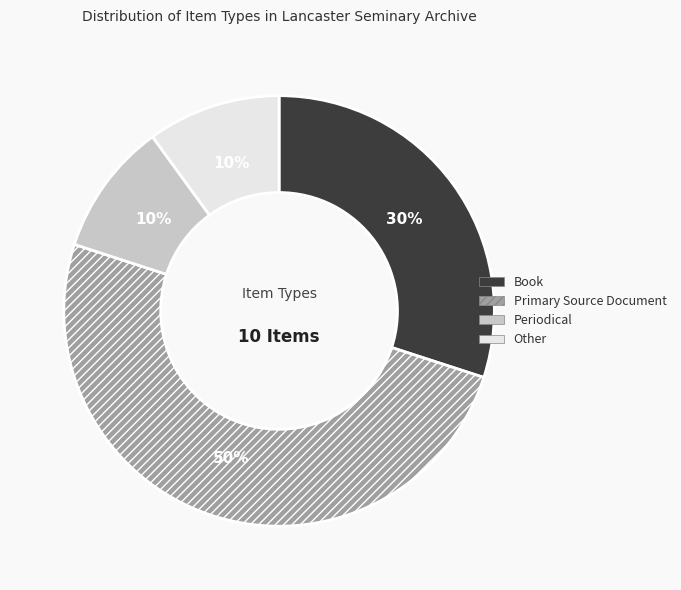

Does Other account for over 50% of the chart?

No